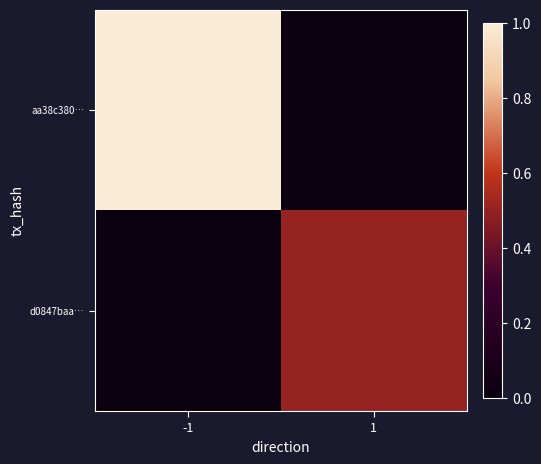

Rank the series by their average value, from highest to lowest.

aa38c380…, d0847baa…